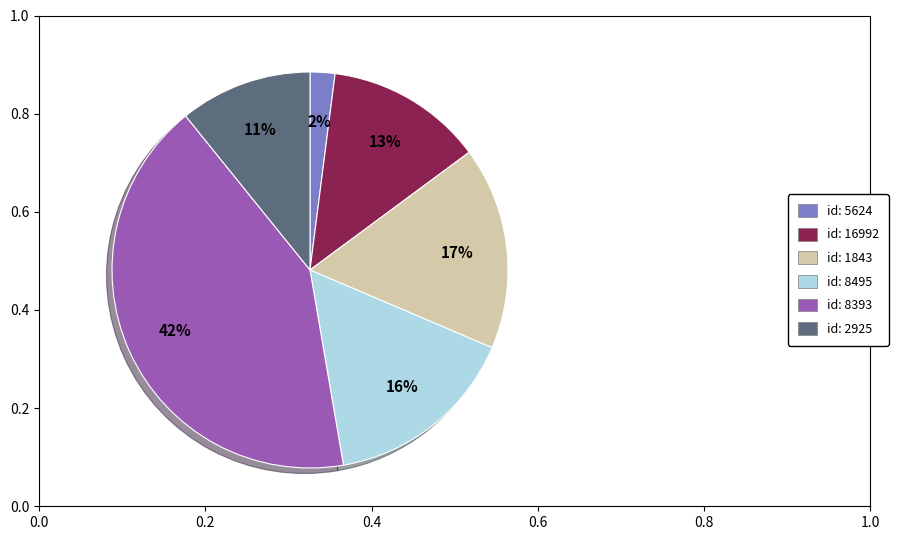

Approximately how many times larger is the value at id: 2925 compared to id: 8495?

0.7